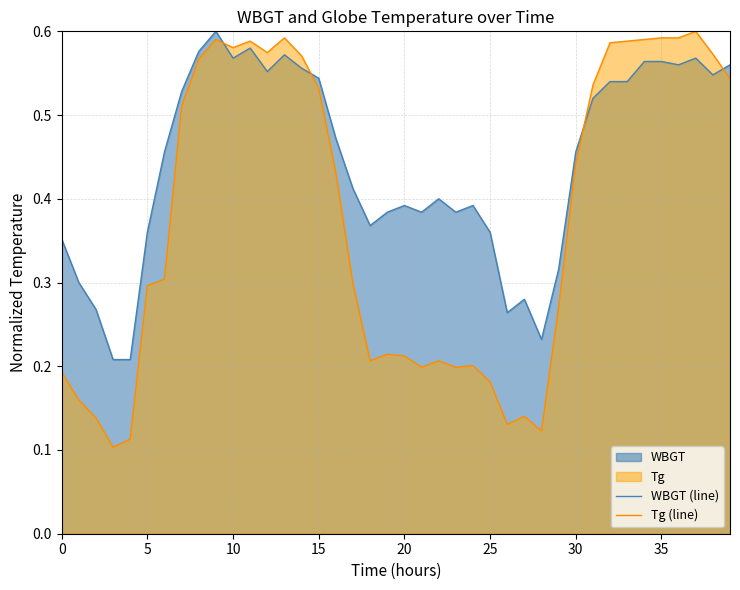

Which series has the largest total across all categories?

WBGT (line)